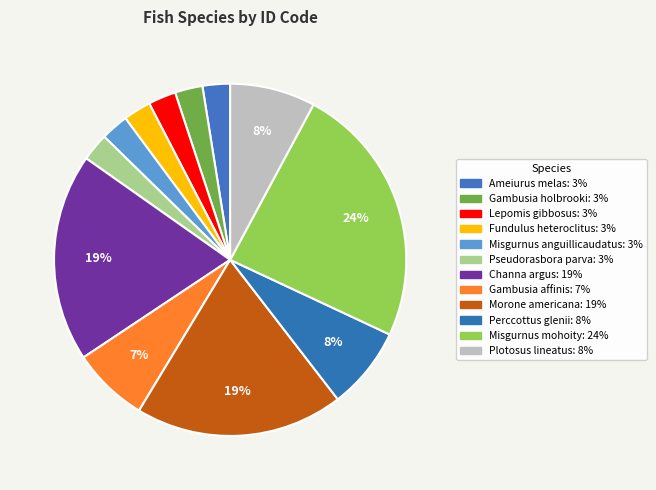

To the nearest percent, what is the average slice percentage?

8%